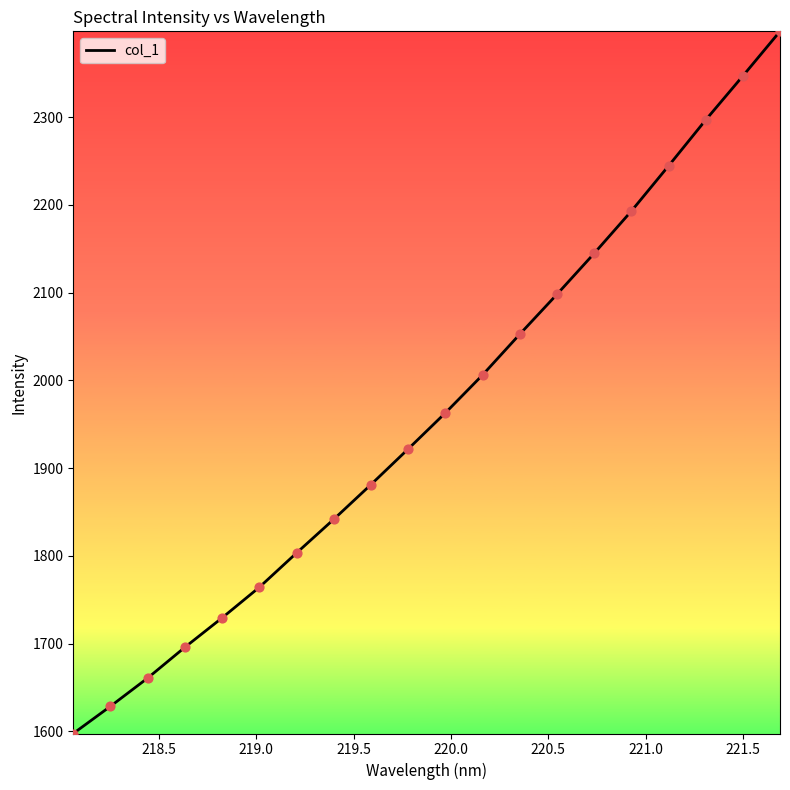

What is the minimum value shown in the chart?

1597.6